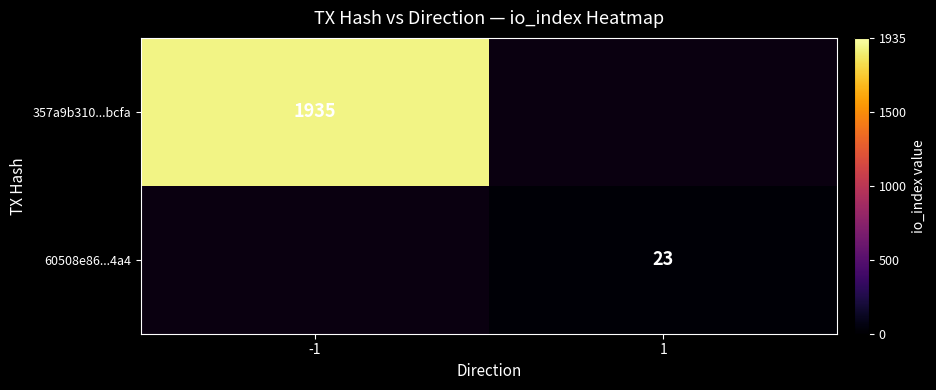

The 60508e86...4a4 series shows 23 at 1. True or false?

True